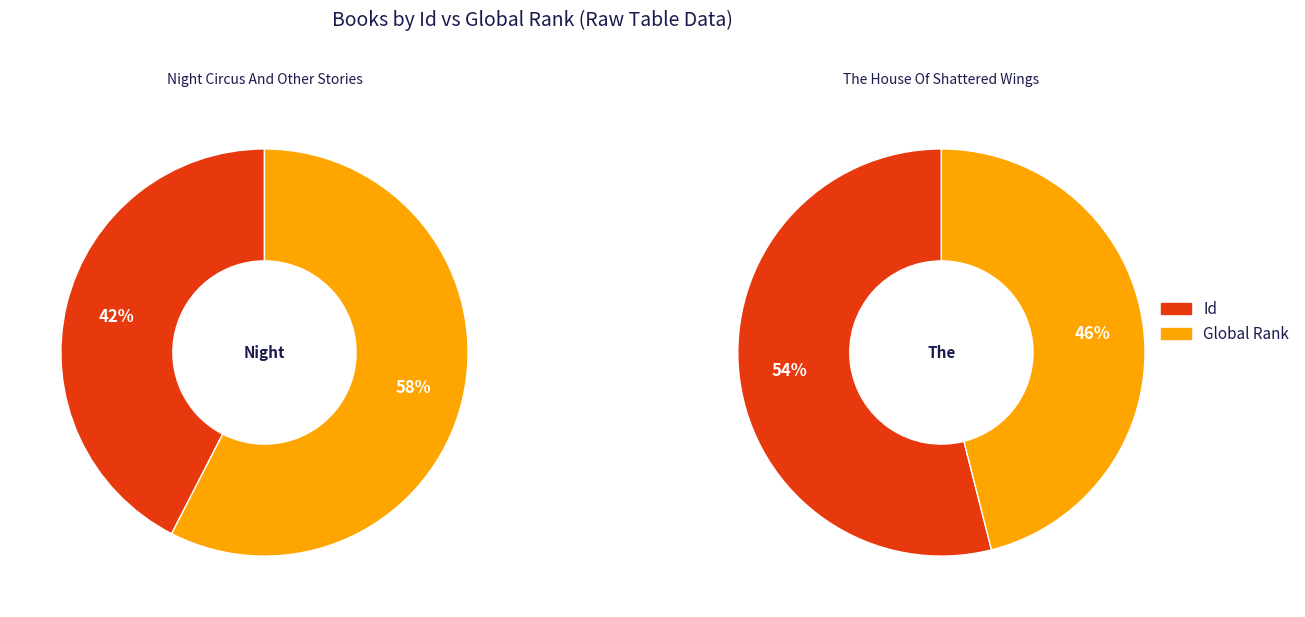

To the nearest percent, what portion does Global Rank represent?

58%